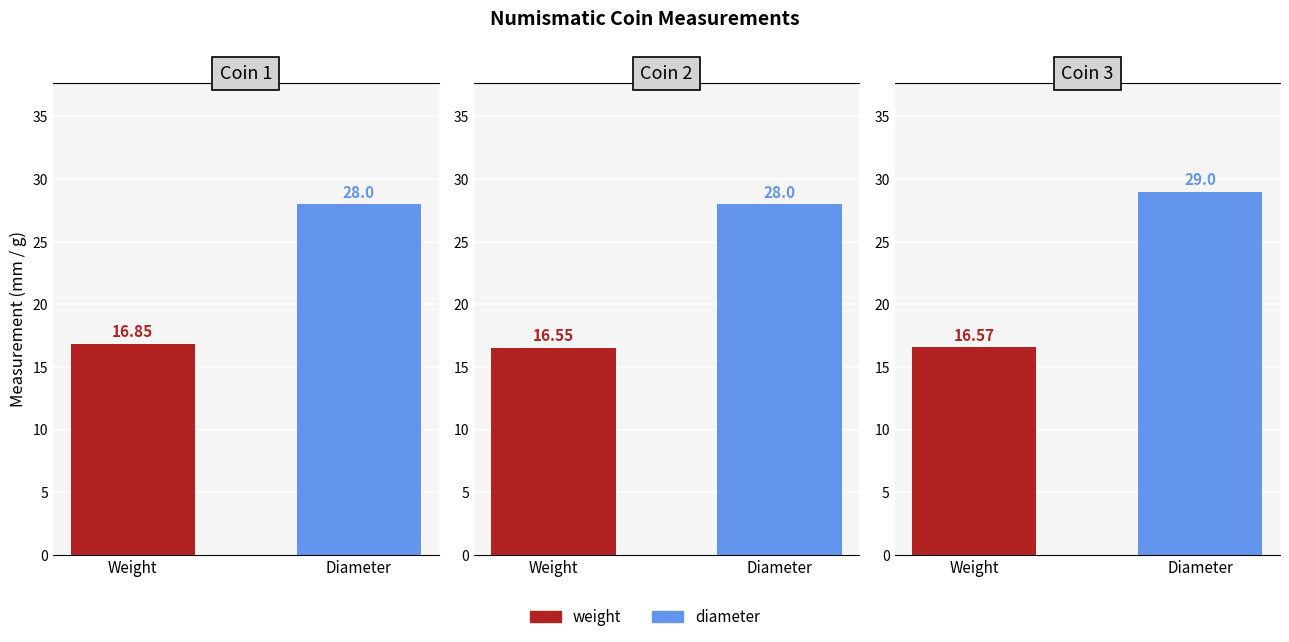

Count the weight values in the range 16 to 17.

3